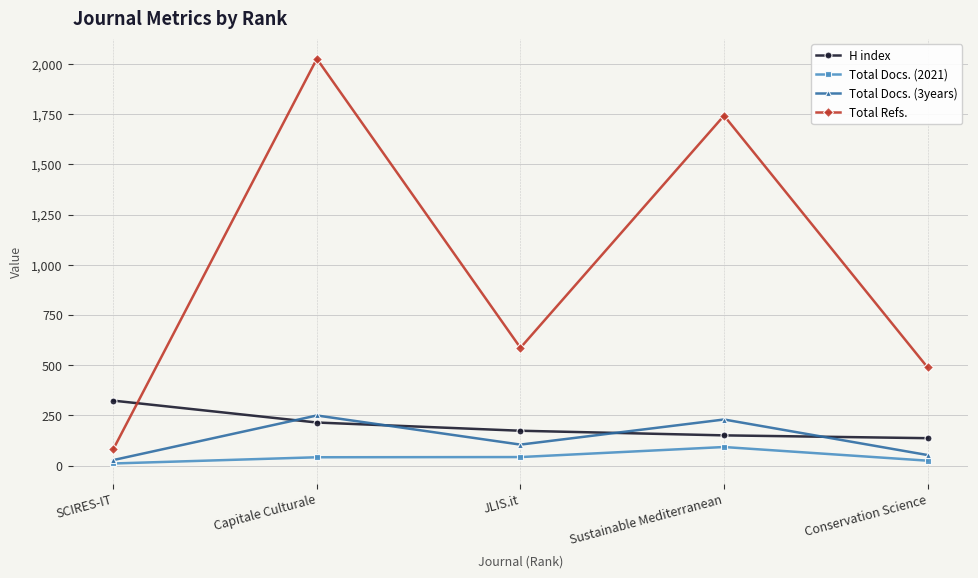

What is the difference between the maximum and minimum values in the H index series?

187